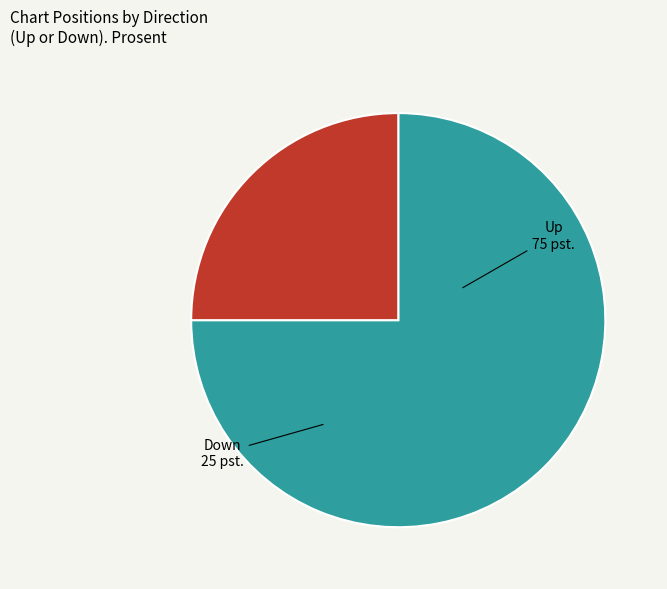

Which slice represents more than half of the pie?

Up